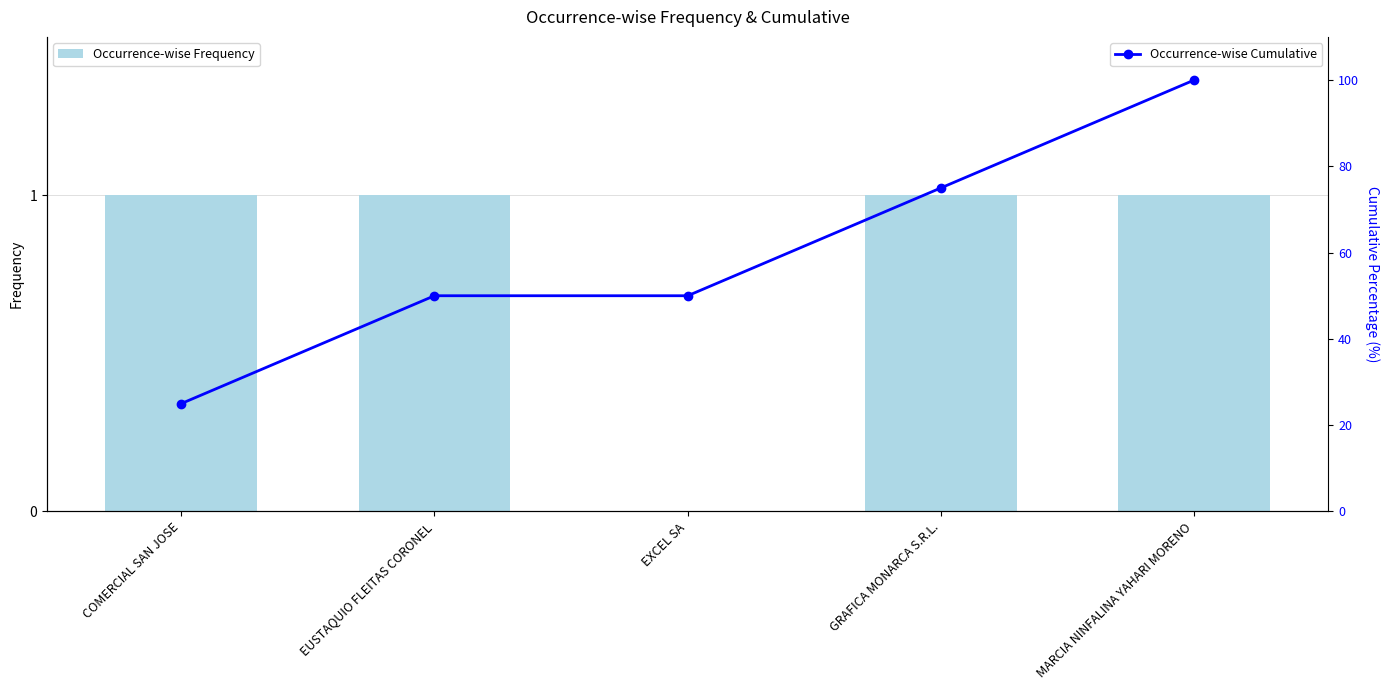

List the series in order of their overall mean, lowest first.

Occurrence-wise Frequency, Occurrence-wise Cumulative